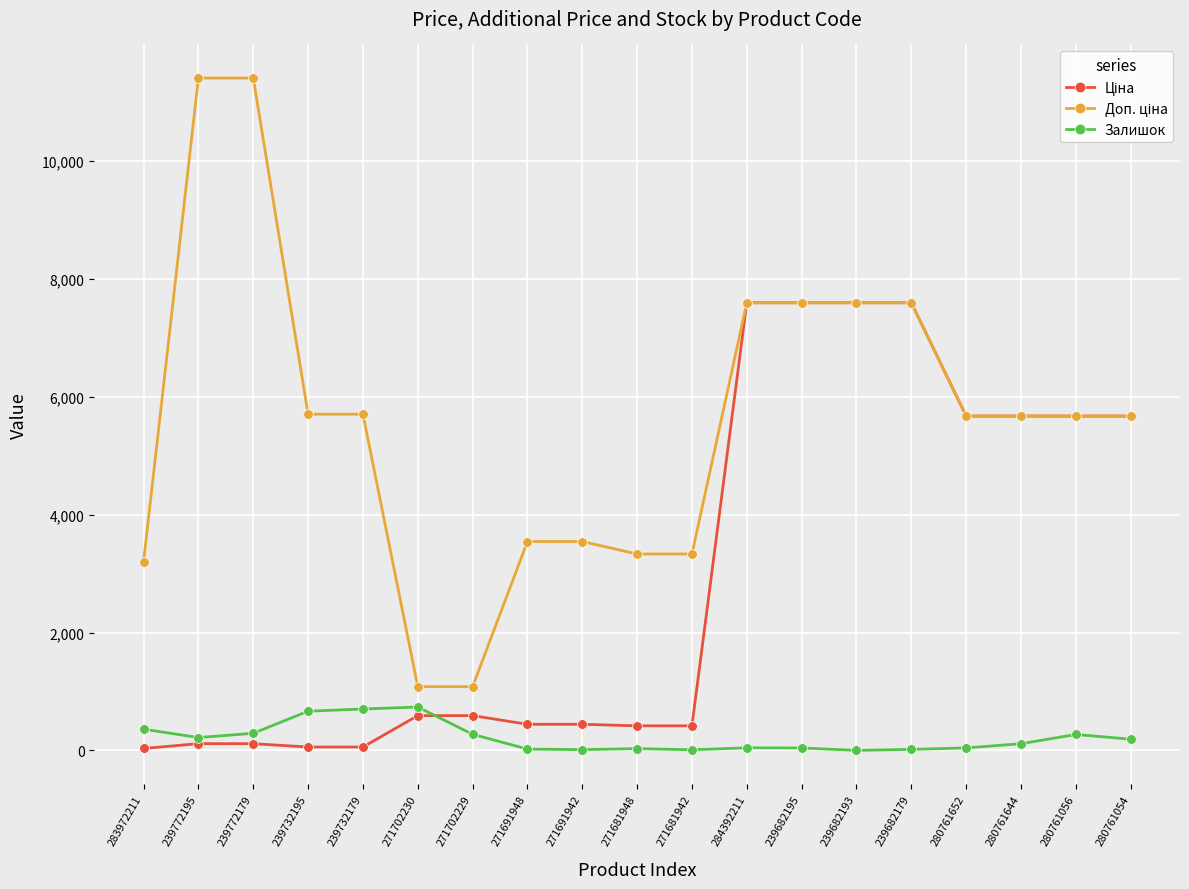

True or false: Залишок has a value of 270.0 at 280761056.

True